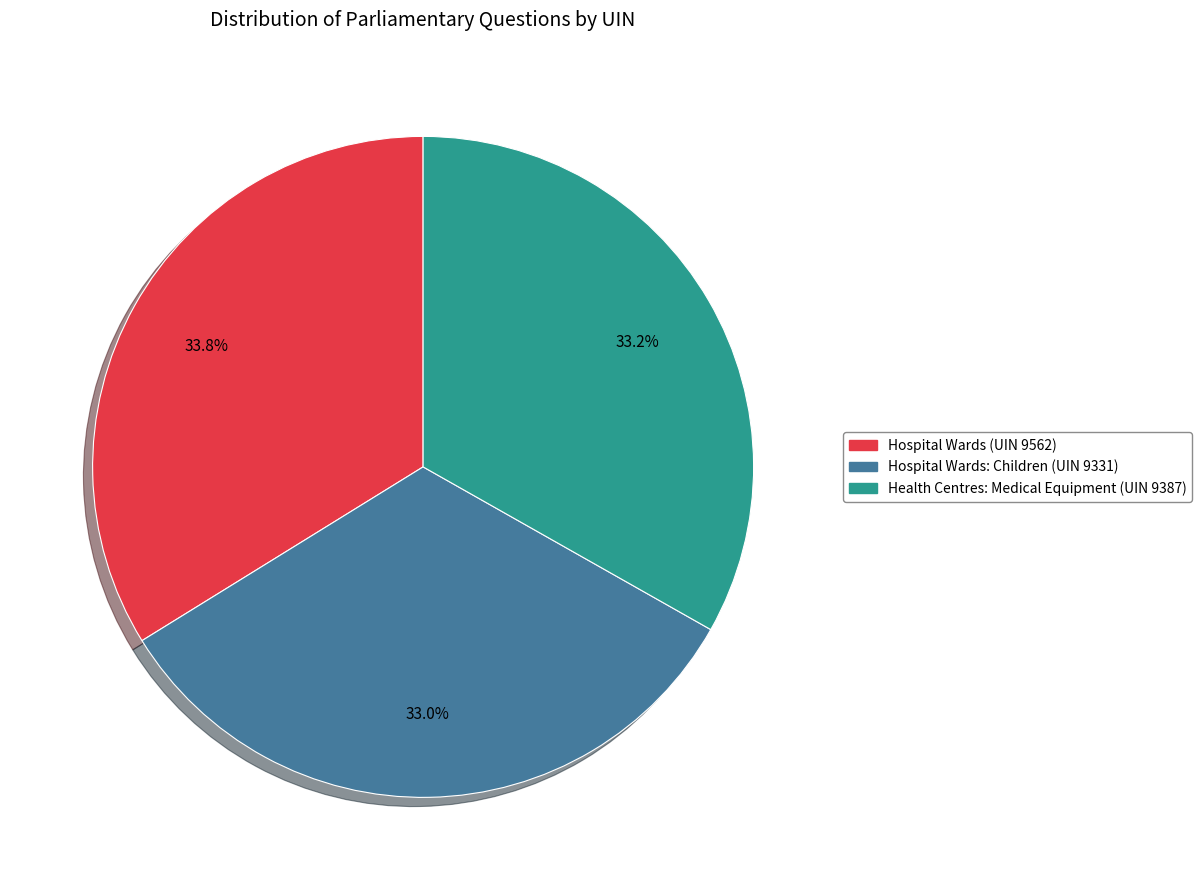

Does any single category account for the majority?

No